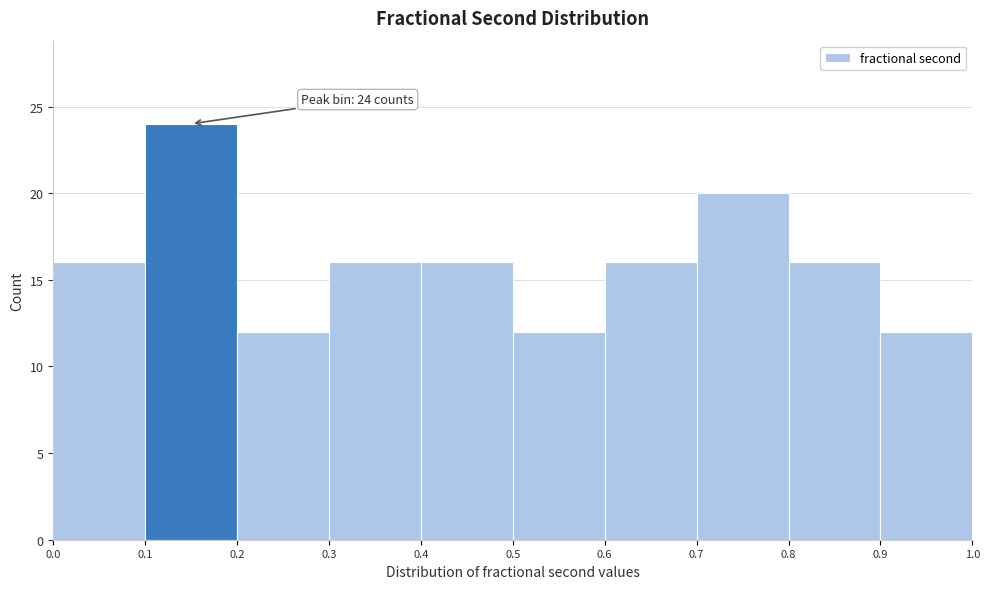

Over which range of the x-axis is the bar tallest?

0.1 to 0.2